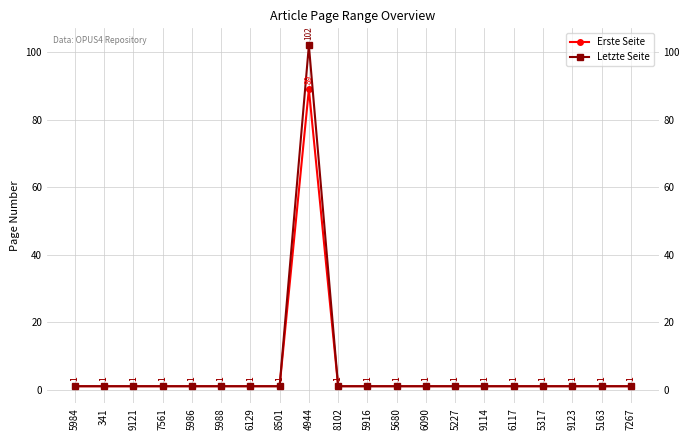

At which label is Erste Seite closest to 45?

5984